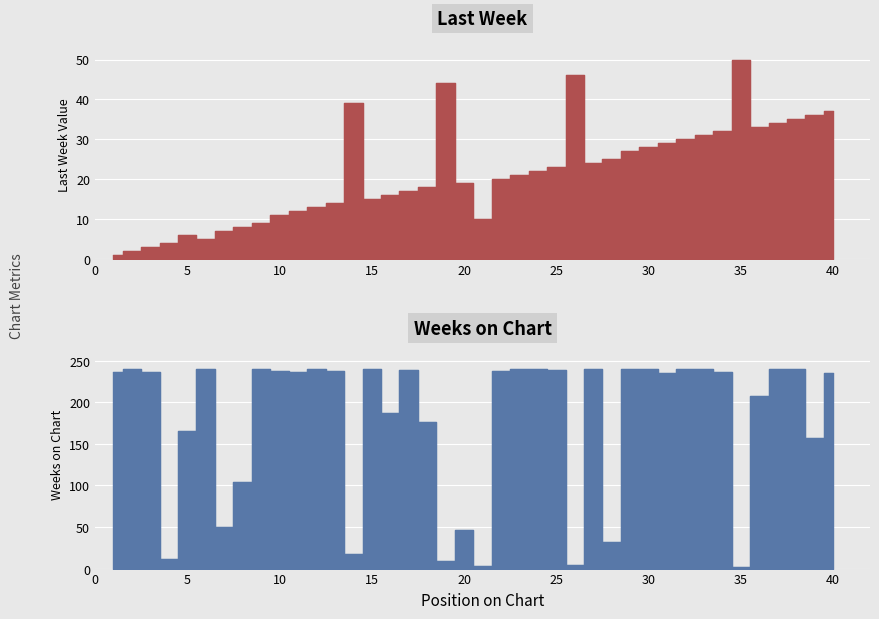

Is it true that Weeks on Chart equals 318 at 25?

False